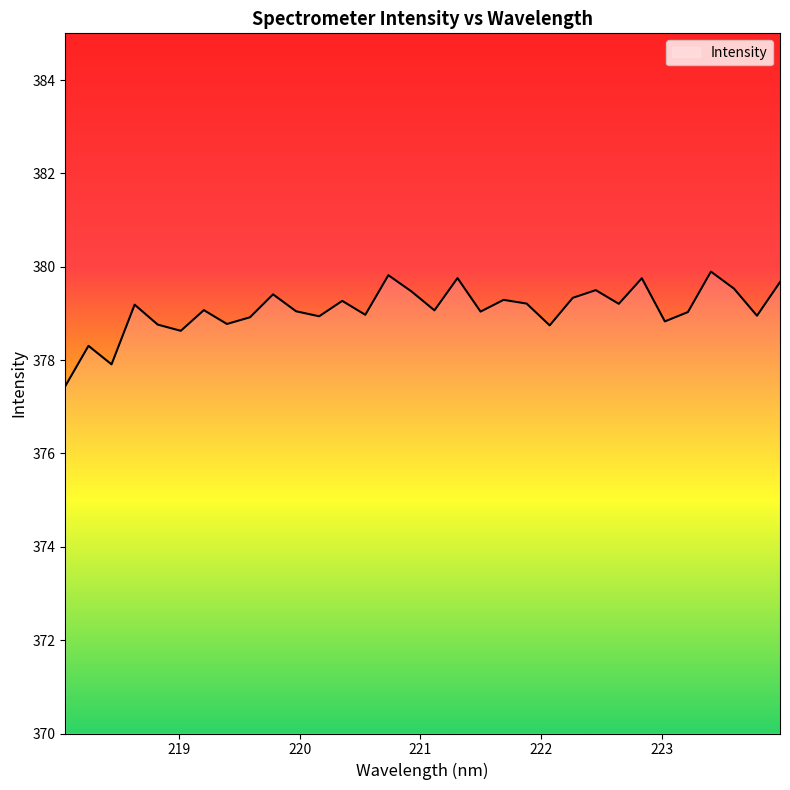

What is the smallest value displayed?

377.4